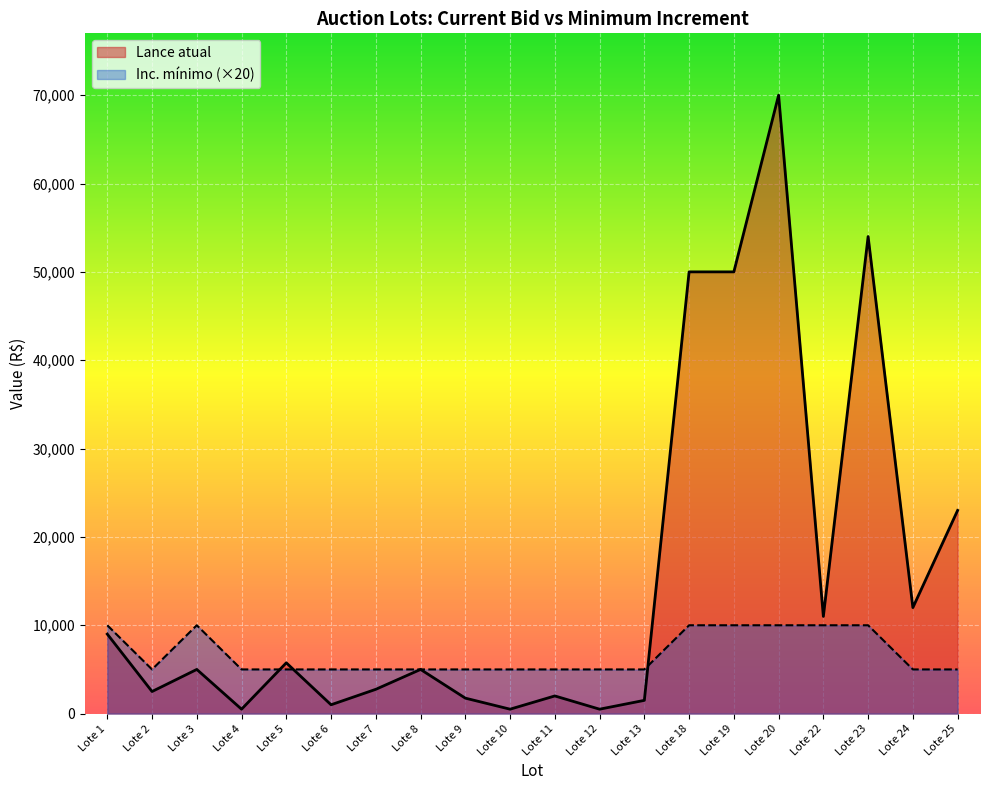

Reading left to right, transcribe all the data shown in this chart.

Lance atual: 9000	2500	5000	500	5750	1000	2750	5000	1750	500	2000	500	1500	50000	50000	70000	11000	54000	12000	23000
Inc. minimo: 10000	5000	10000	5000	5000	5000	5000	5000	5000	5000	5000	5000	5000	10000	10000	10000	10000	10000	5000	5000